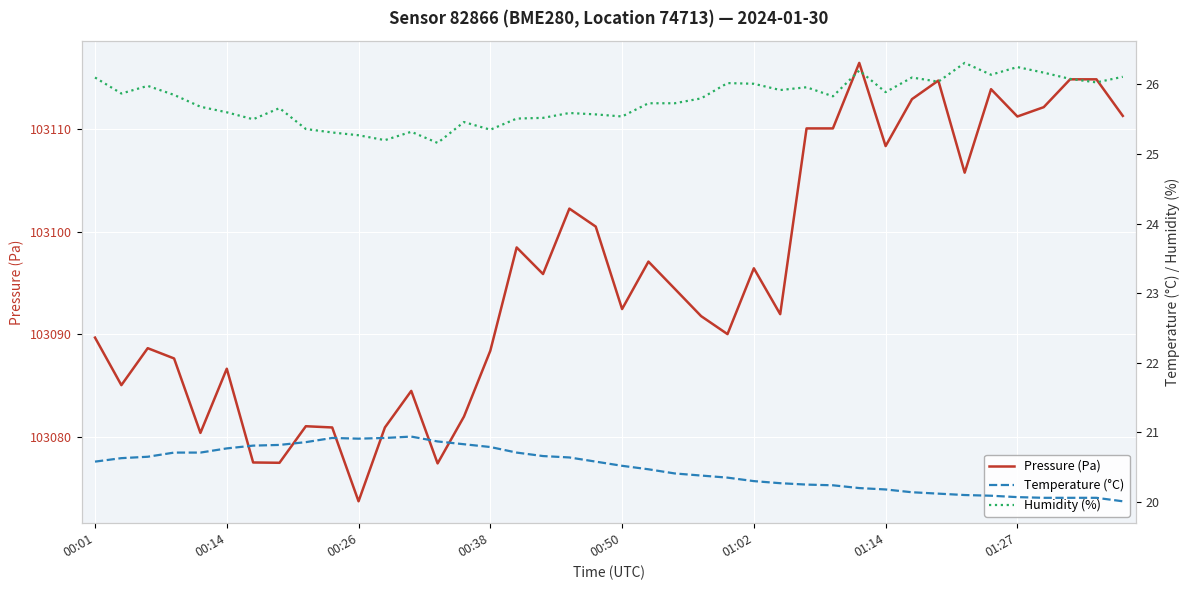

Is it true that Pressure (Pa) equals 103111.2 at 01:27?

True